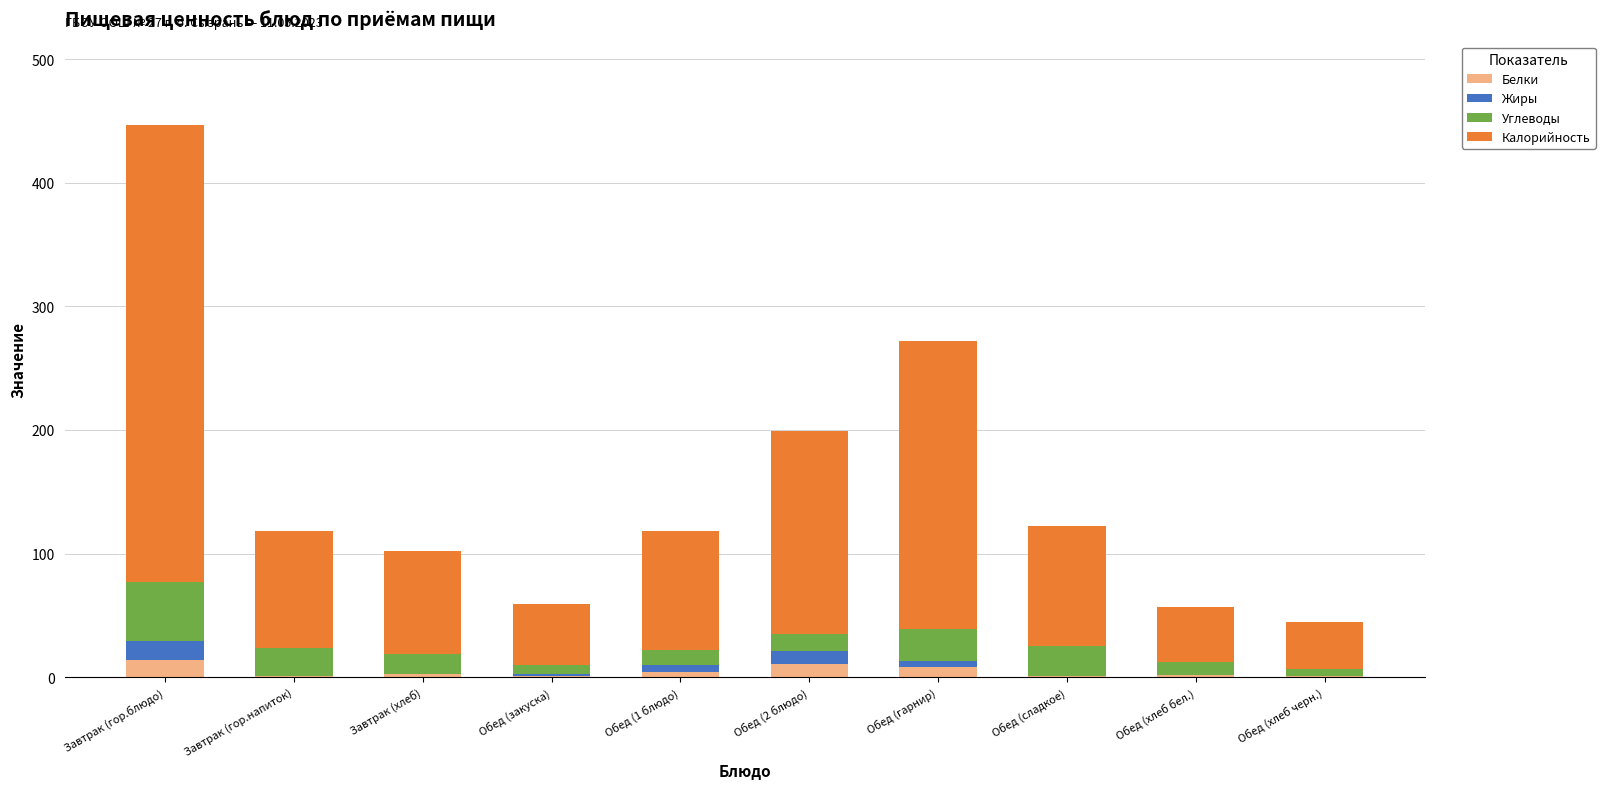

What is the maximum value for Белки?

14